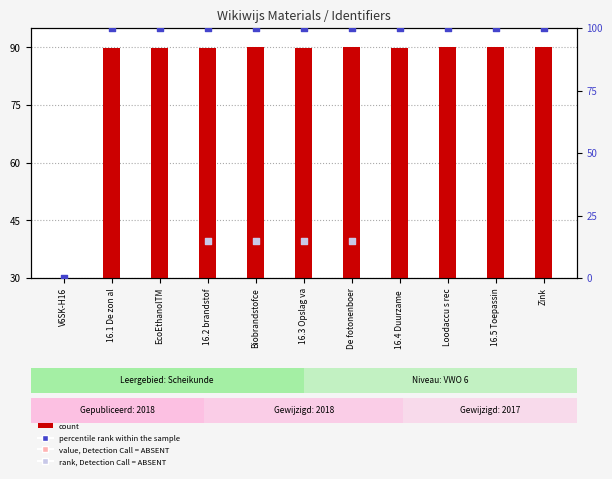

Approximately how many times larger is the value at EcoEthanolTM compared to 16.4 Duurzame?

1.0